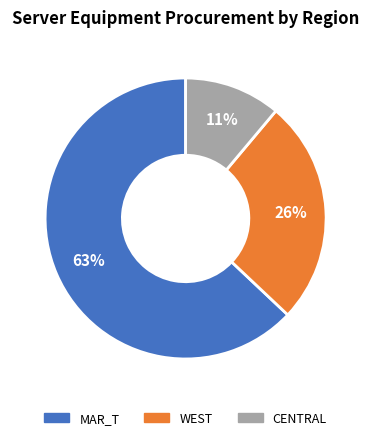

Which slice represents more than half of the pie?

MAR_T